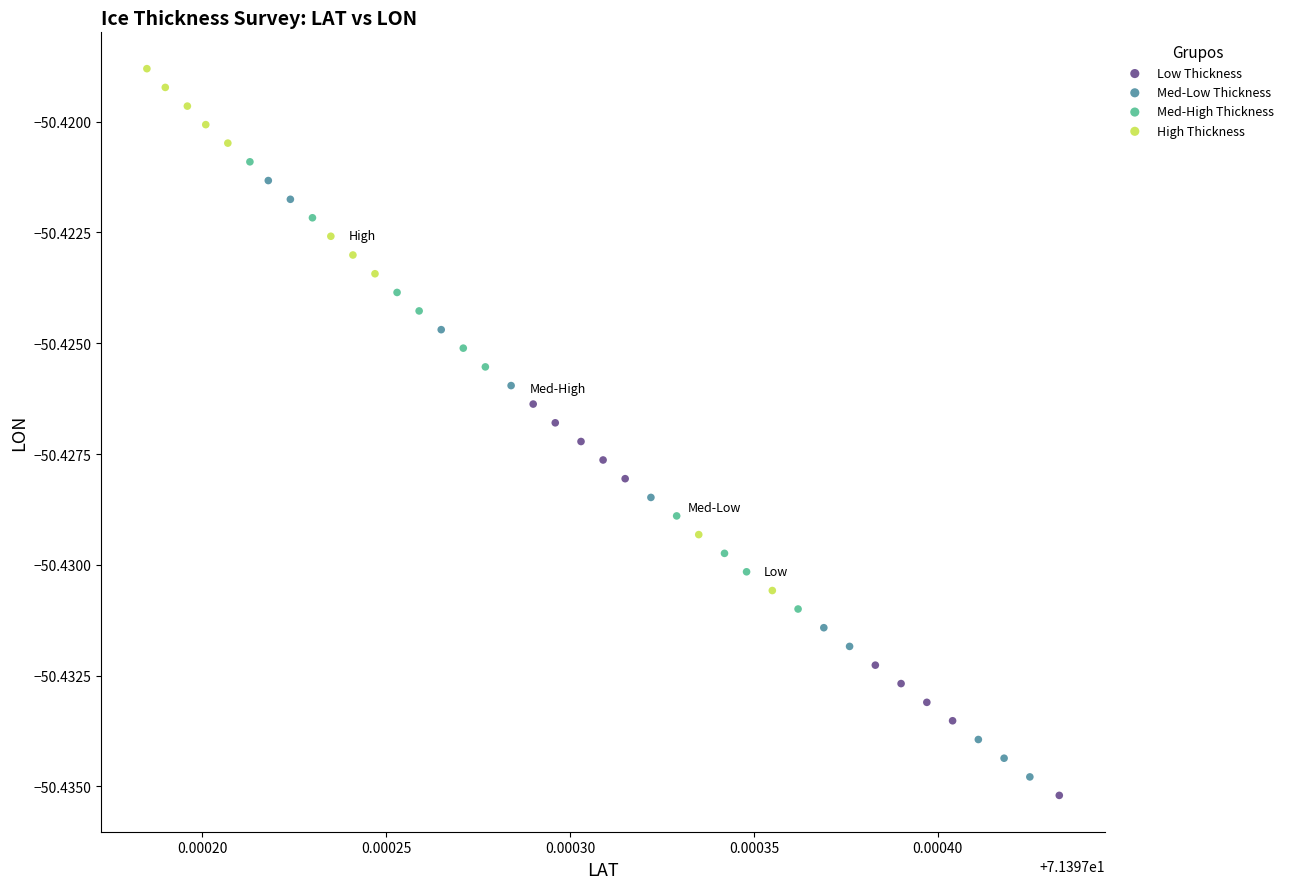

What are all the series names shown in the legend?

Low Thickness, Med-Low Thickness, Med-High Thickness, High Thickness